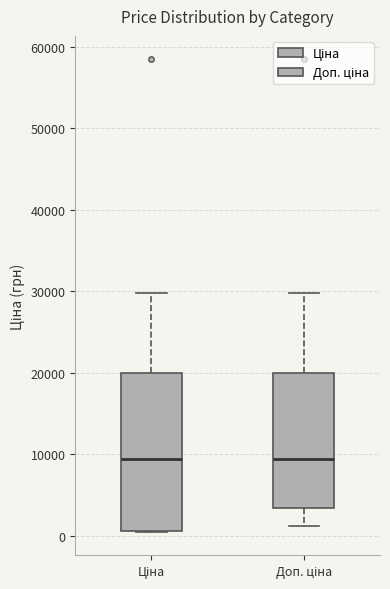

Where is the upper edge of the box for Ціна on the y-axis? The values are not printed on the chart, so give them approximately, as read against the axis.

20000